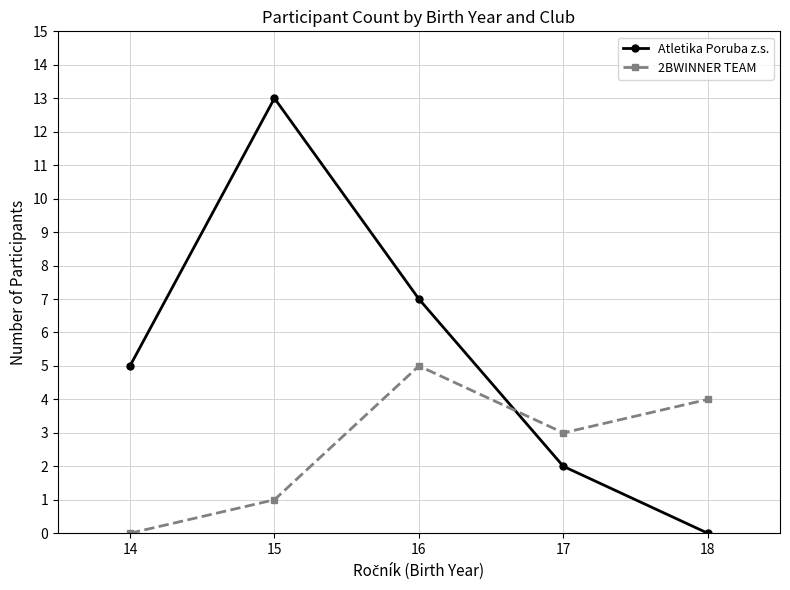

How many series are shown in this chart?

2